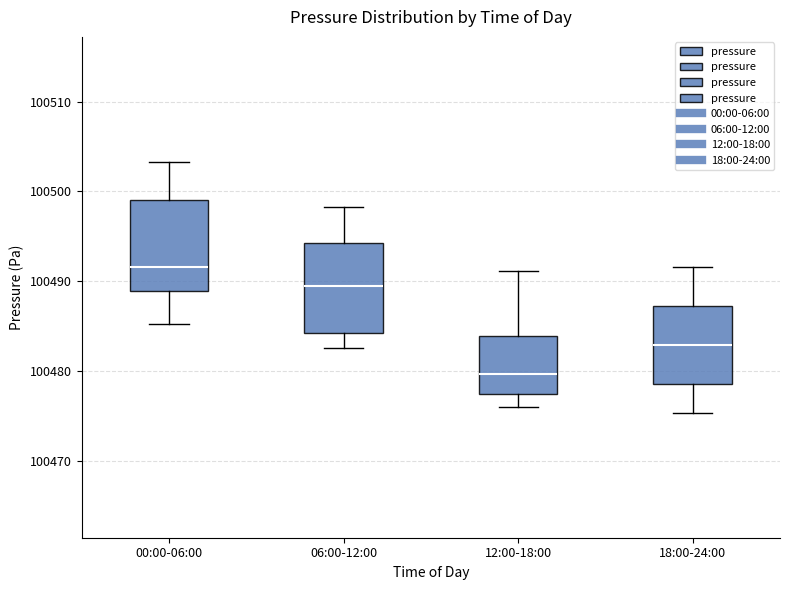

Which box has the highest median line?

00:00-06:00